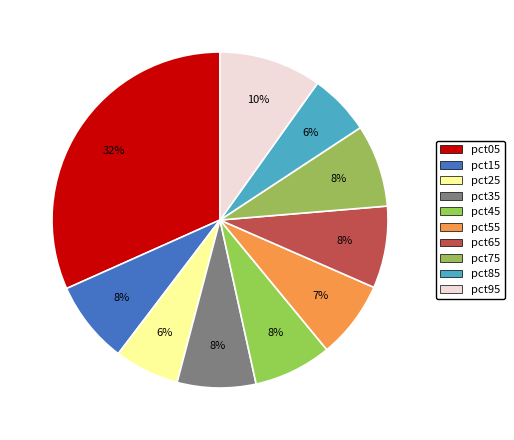

Is it true that pct65 is 8% of the pie?

True